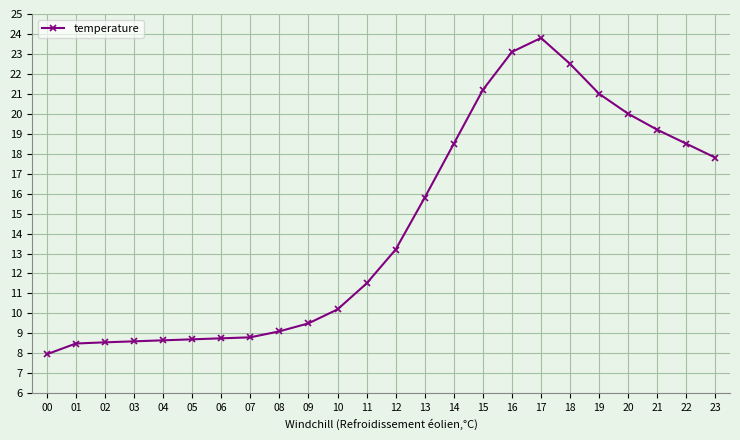

Where does the data first go above 13?

12